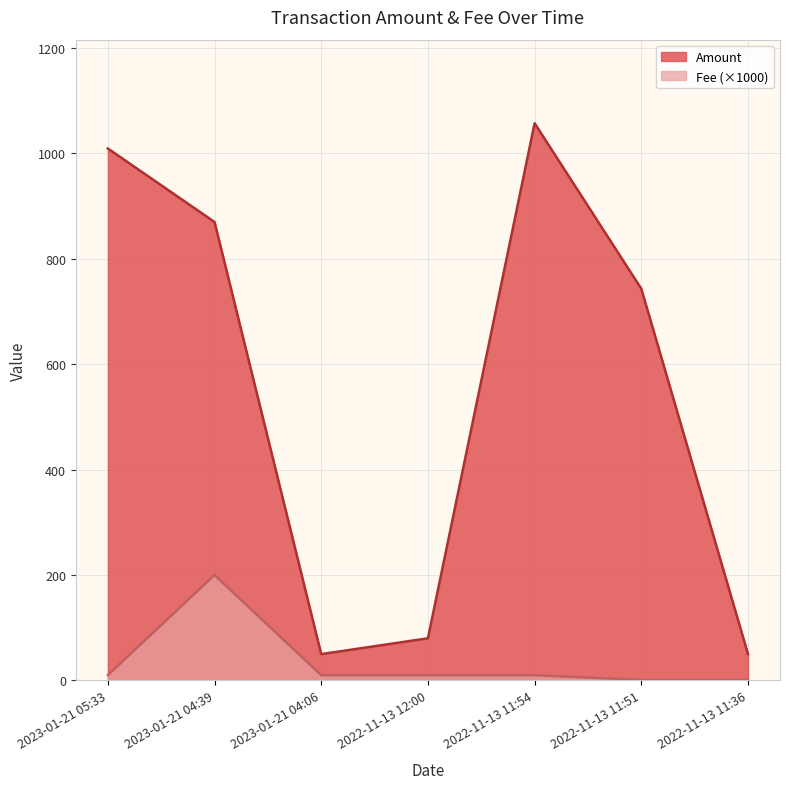

What is the total value across all series at 2022-11-13 12:00?

90.0